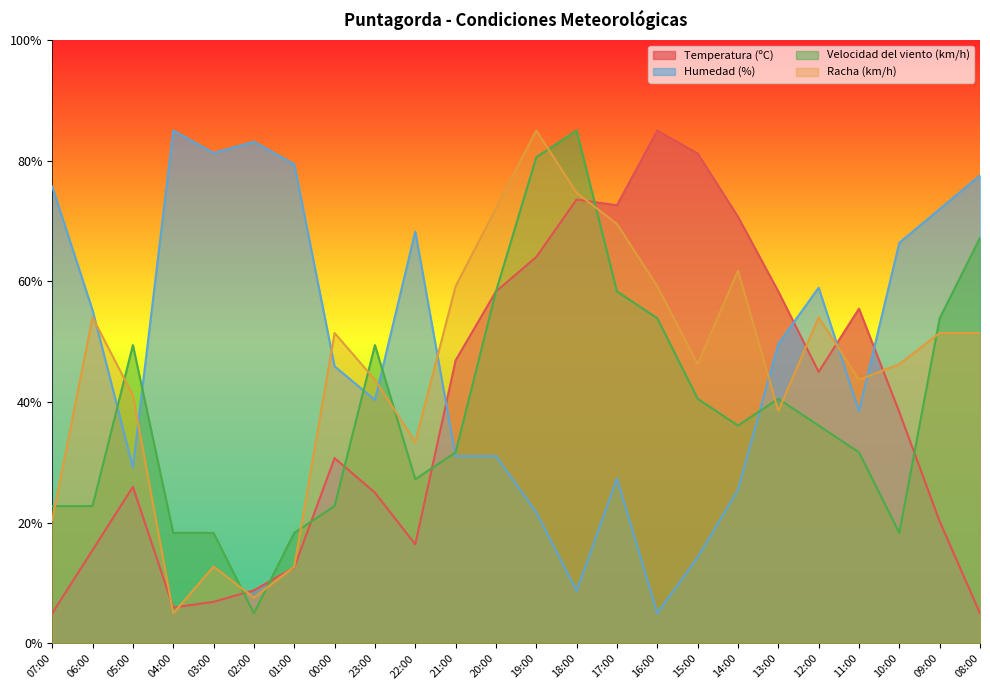

What is the smallest value displayed?

5.0